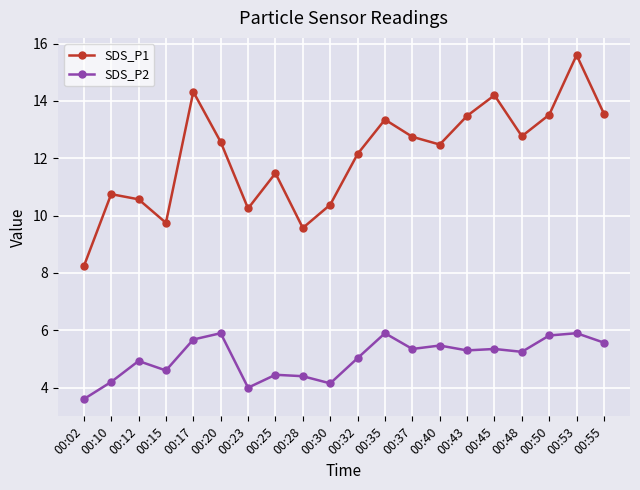

Is the value of SDS_P1 at 00:43 greater than the value of SDS_P2 at 00:12?

Yes